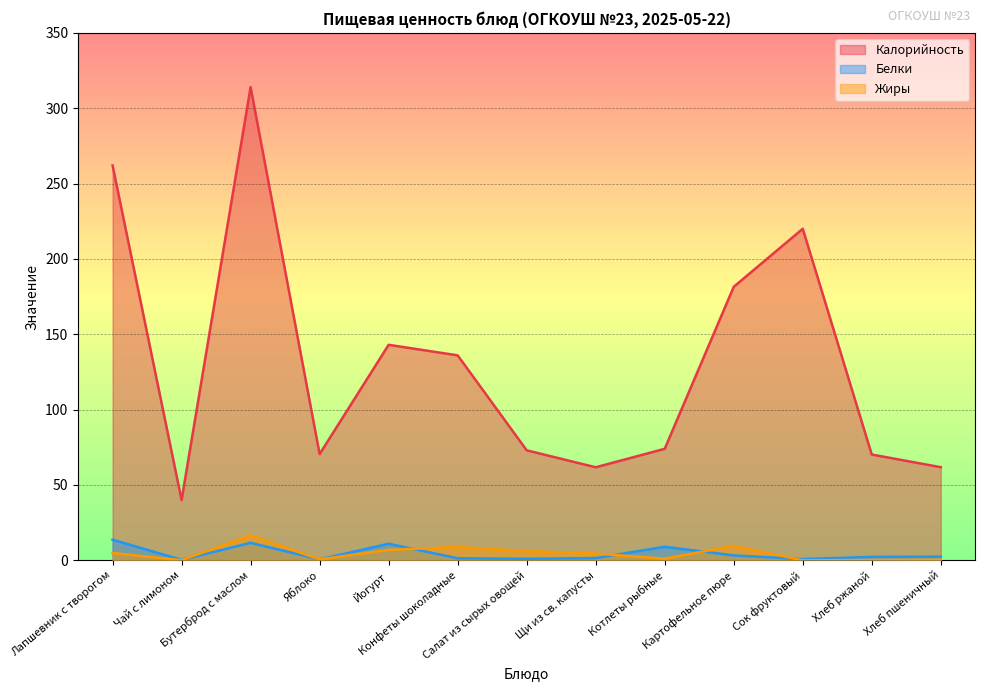

Where is Жиры nearest to the value 8?

Конфеты шоколадные